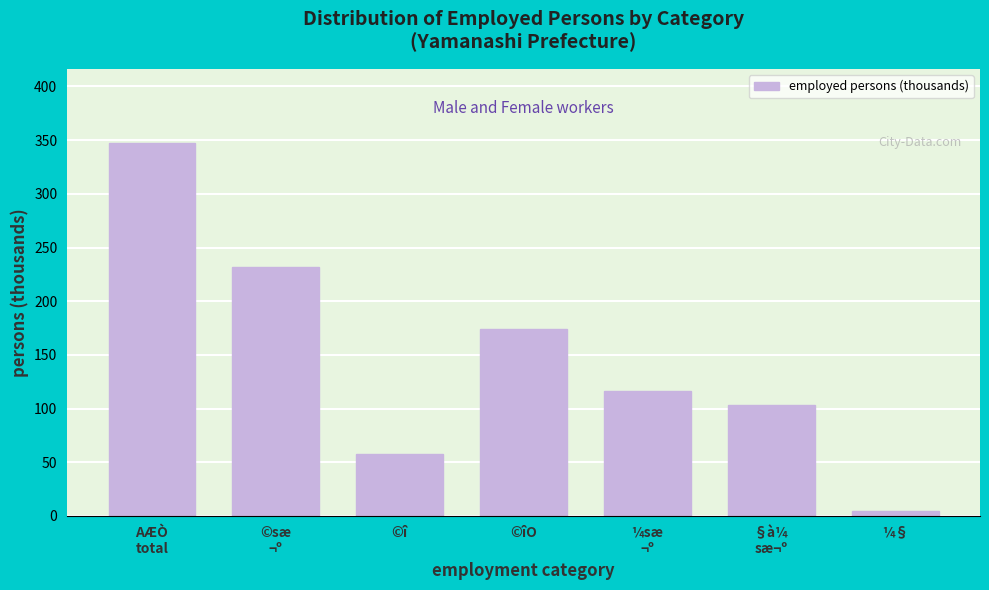

Reading left to right, what are all the values shown in this chart?

347	232	58	174	116	103	5